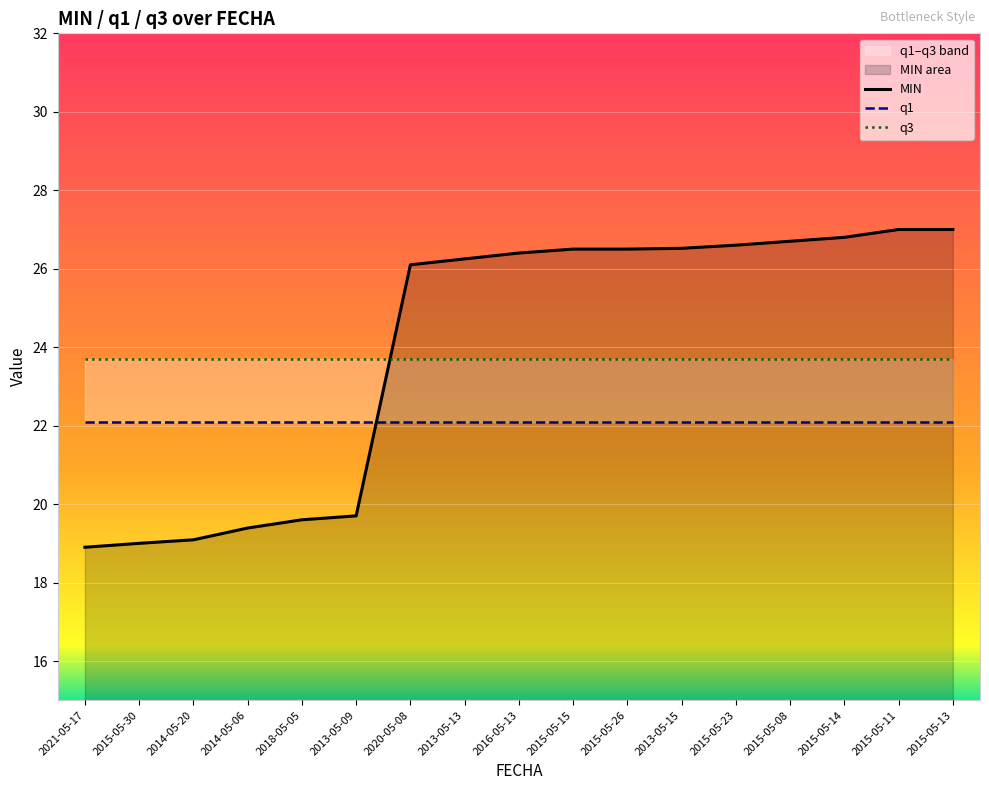

Rank the series by their average value, from highest to lowest.

MIN, q3, q1